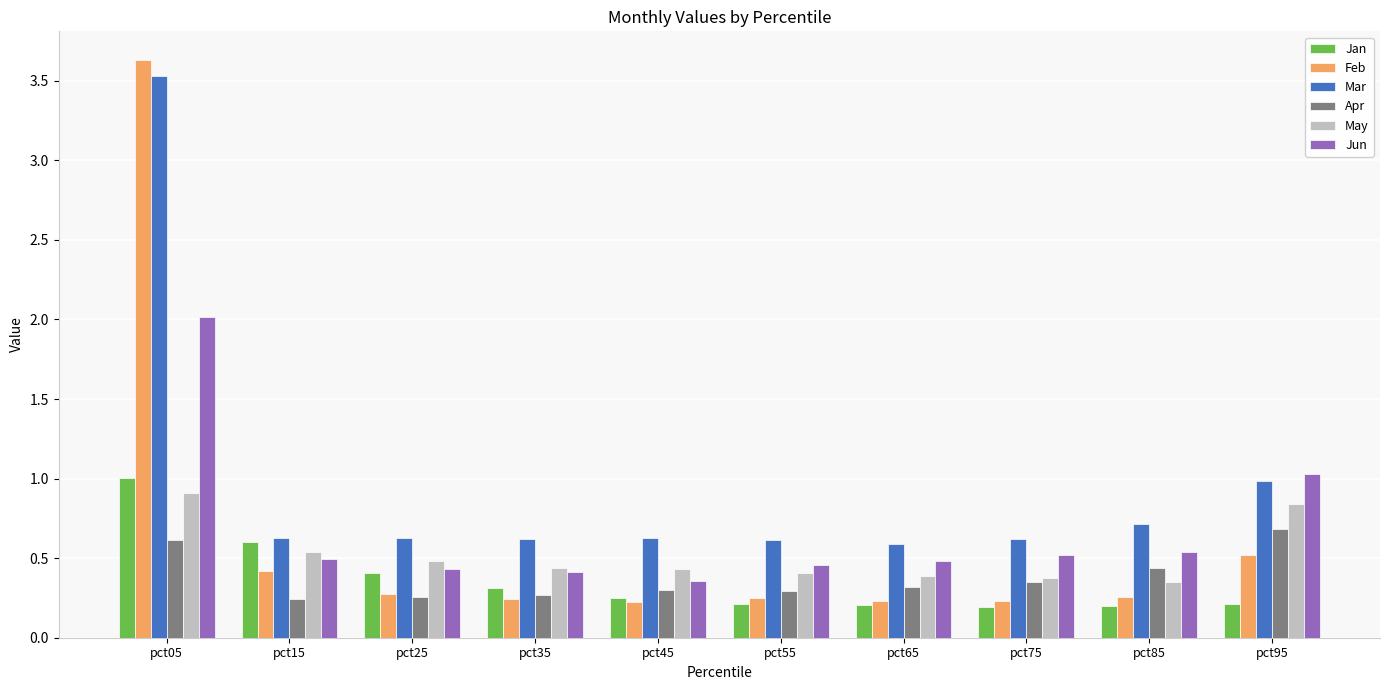

Which series changed the most between pct05 and pct15?

Feb